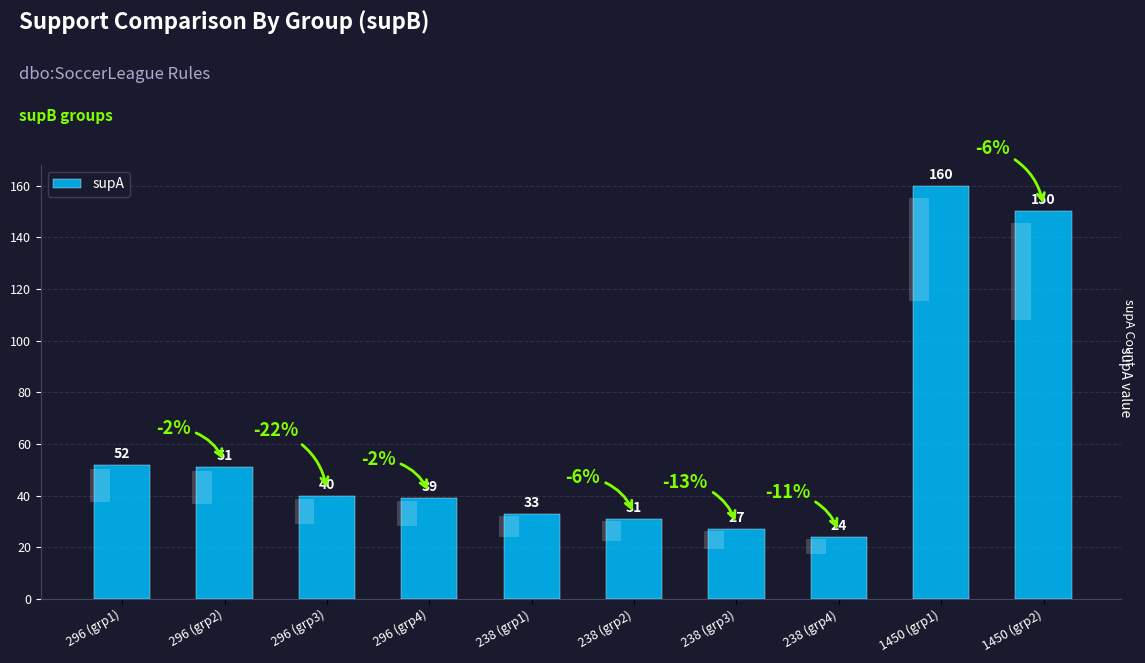

At which label is the value closest to 92?

296 (grp1)